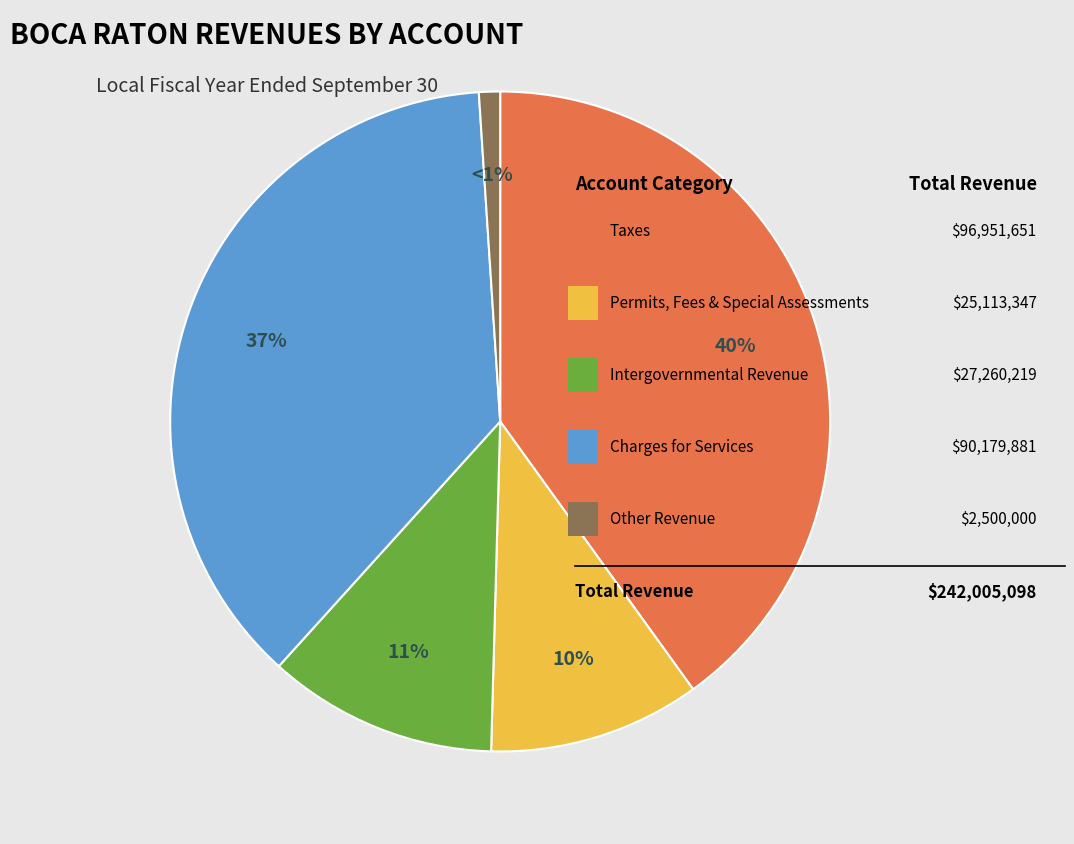

To the nearest percent, what is the difference between the largest and smallest slice percentages?

39%